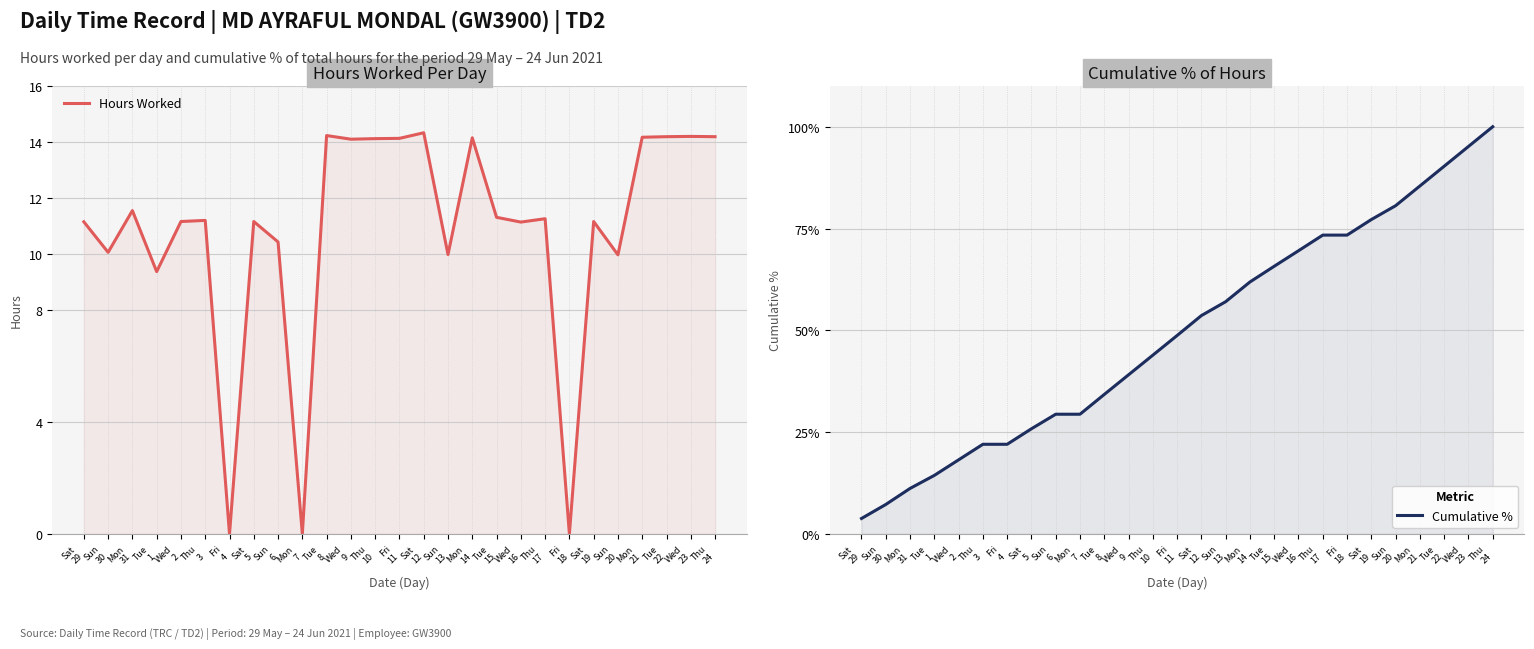

What is the average value of the Hours Worked series?

10.8